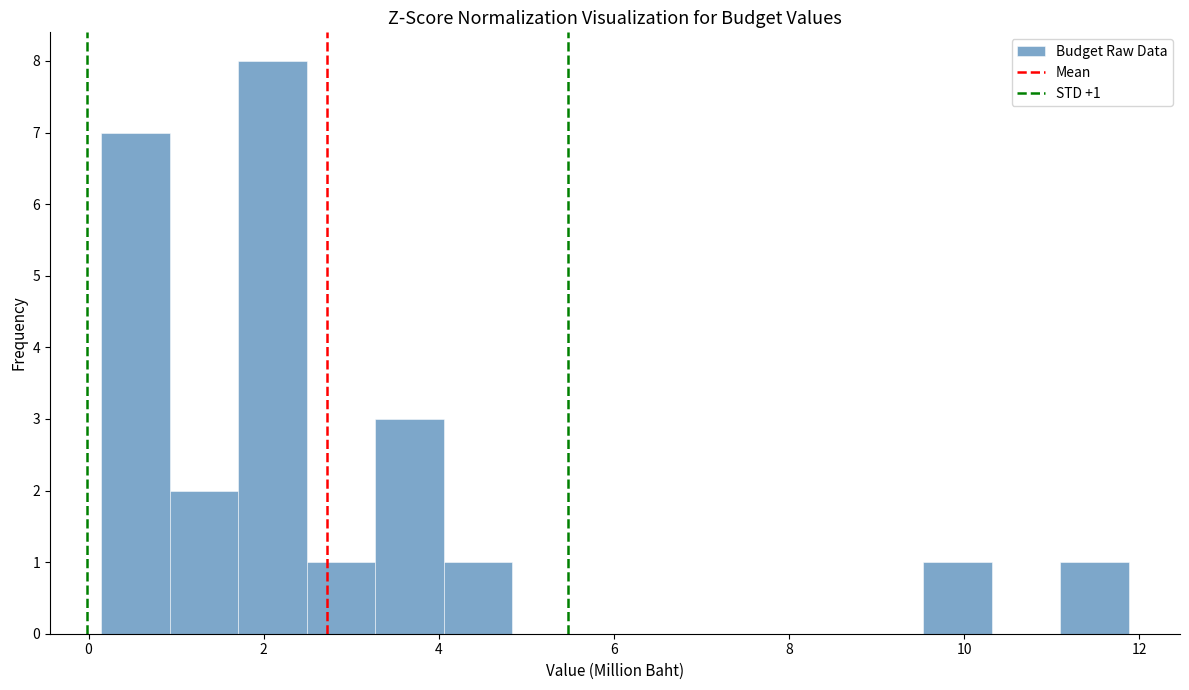

Around what value on the x-axis is the tallest bar? Give the approximate position of its centre, as read against the axis.

2.2